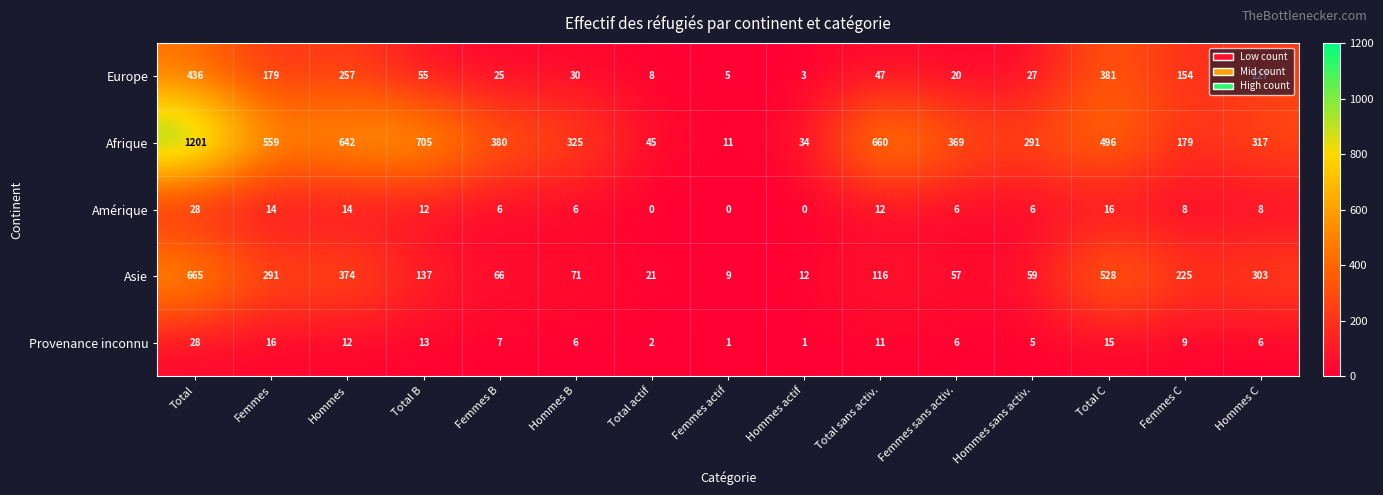

True or false: Asie has a value of 116 at Total sans activ..

True